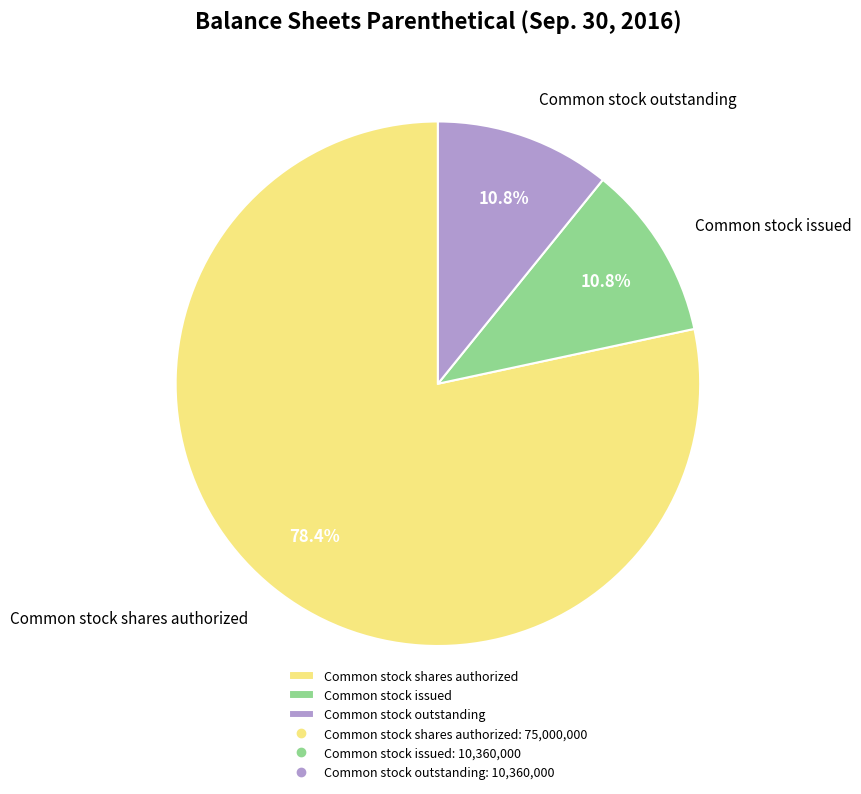

What is the largest slice in the pie chart?

Common stock shares authorized